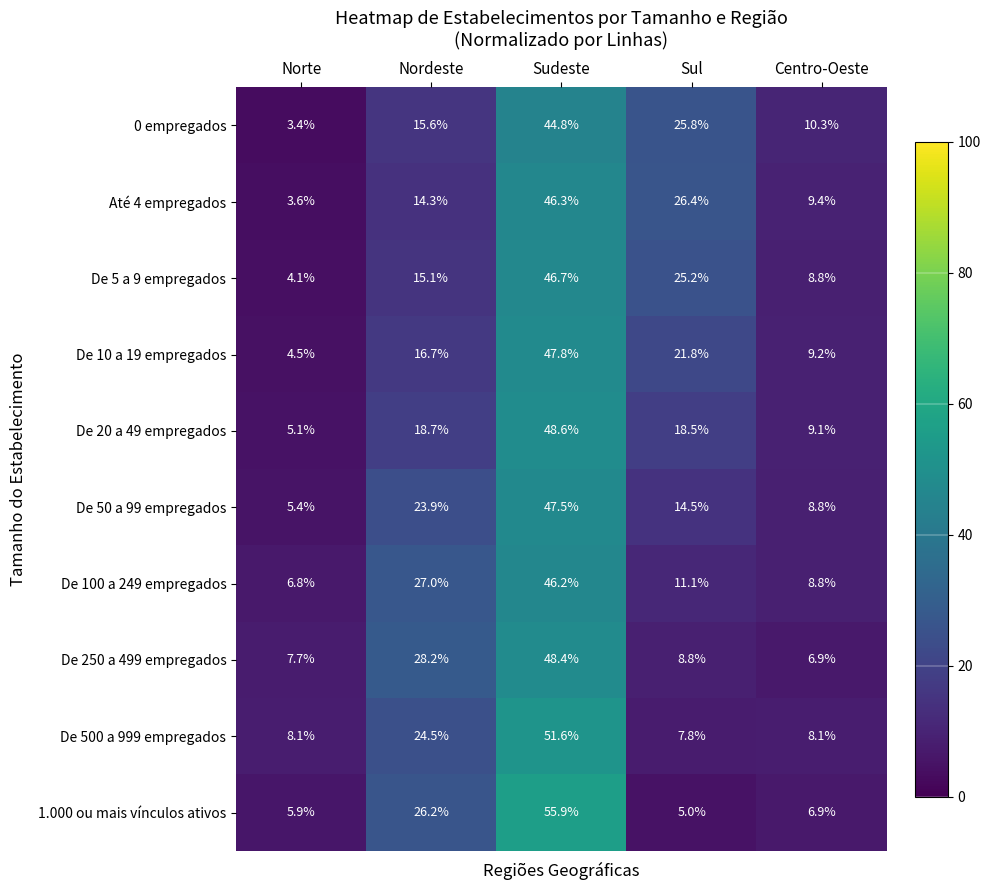

What is the sum of the De 5 a 9 empregados values at Sul and Norte?

29.3